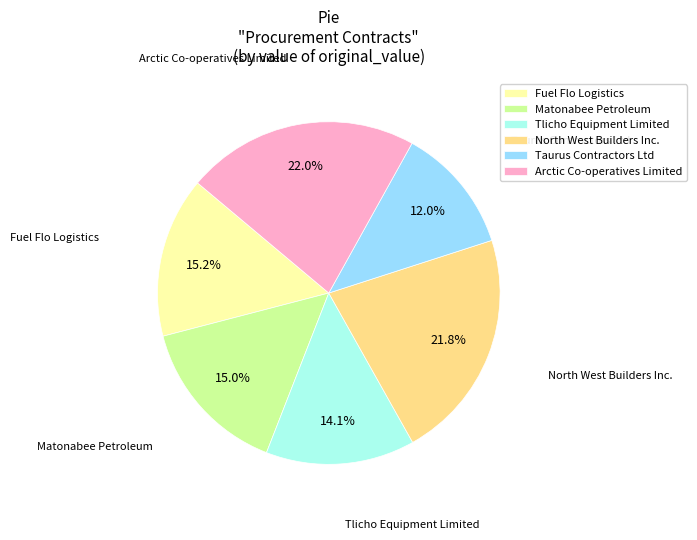

What percentage is the Tlicho Equipment Limited slice, to the nearest percent?

14%